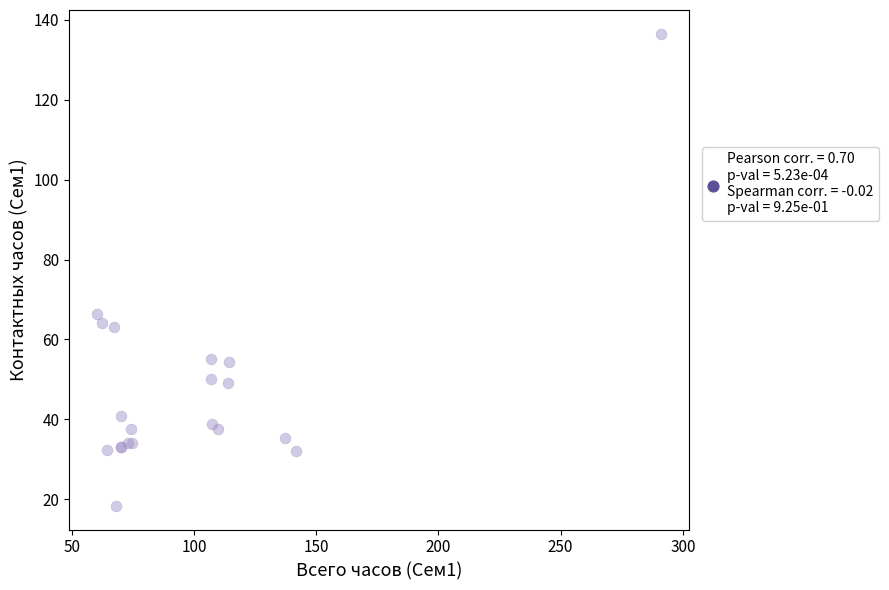

What Y value in the scatter plot is closest to 77?

66.3